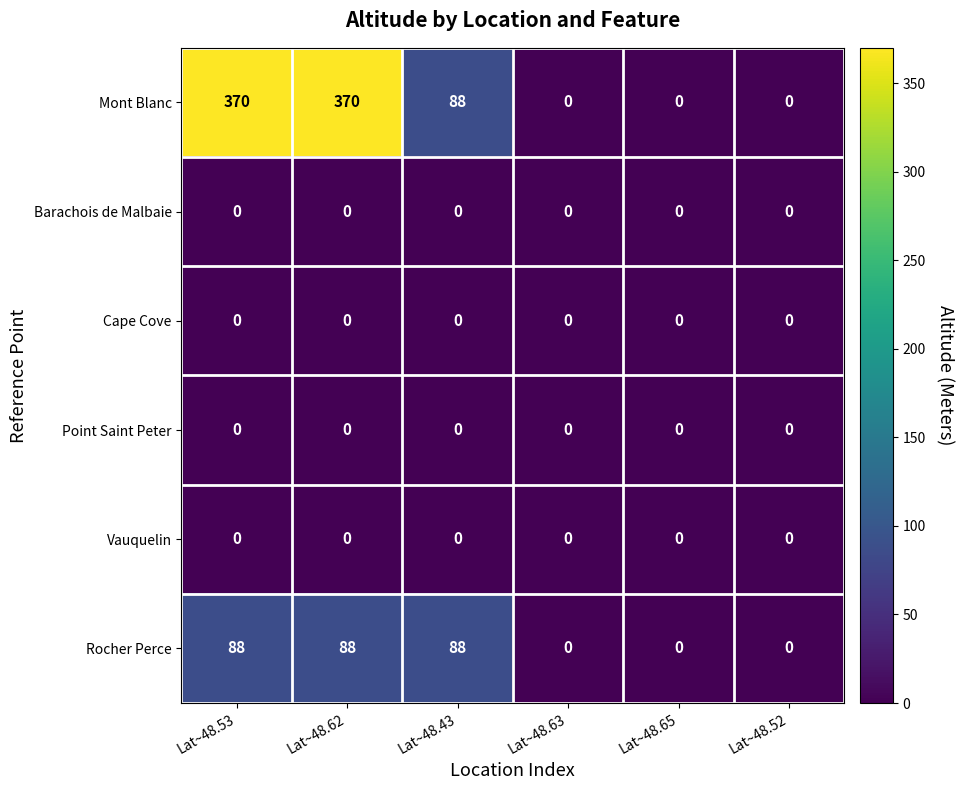

What is the highest value of the Mont Blanc series?

370